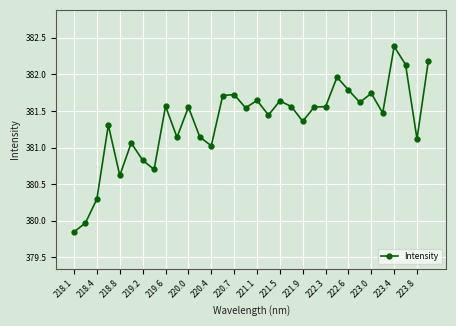

True or false: there are more than 0 points higher than both neighbors.

True